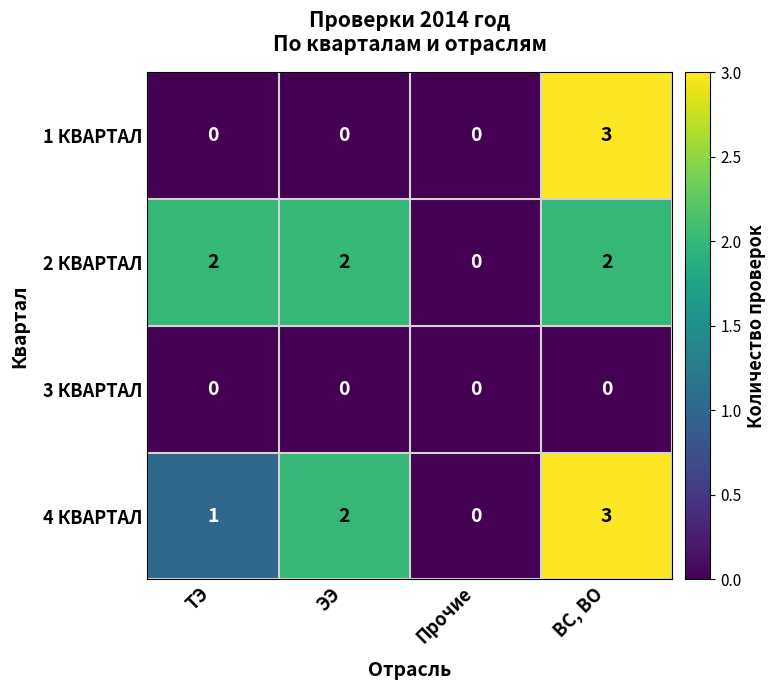

How many 2 КВАРТАЛ values are between 2 and 3?

3